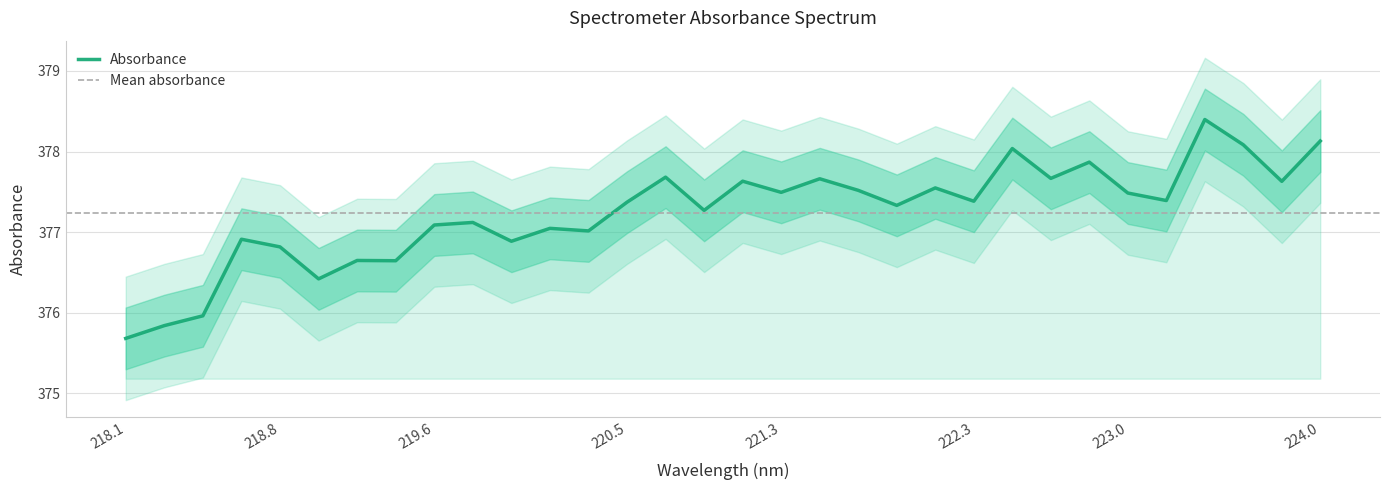

What is the difference between the values at 221.4993 and 218.2508?

1.8